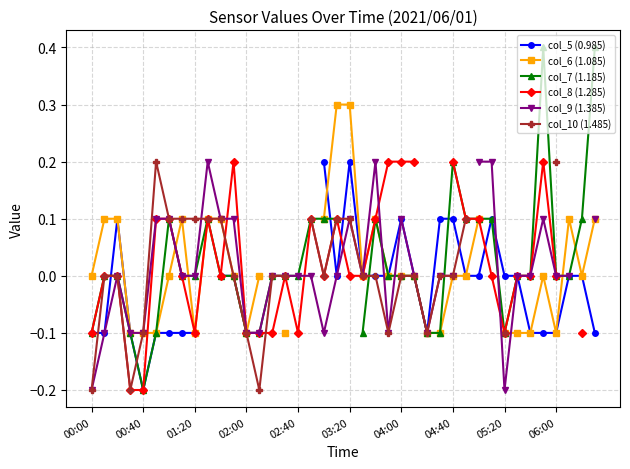

In col_6 (1.085), how many points are lower than both neighbors (excluding endpoints)?

5